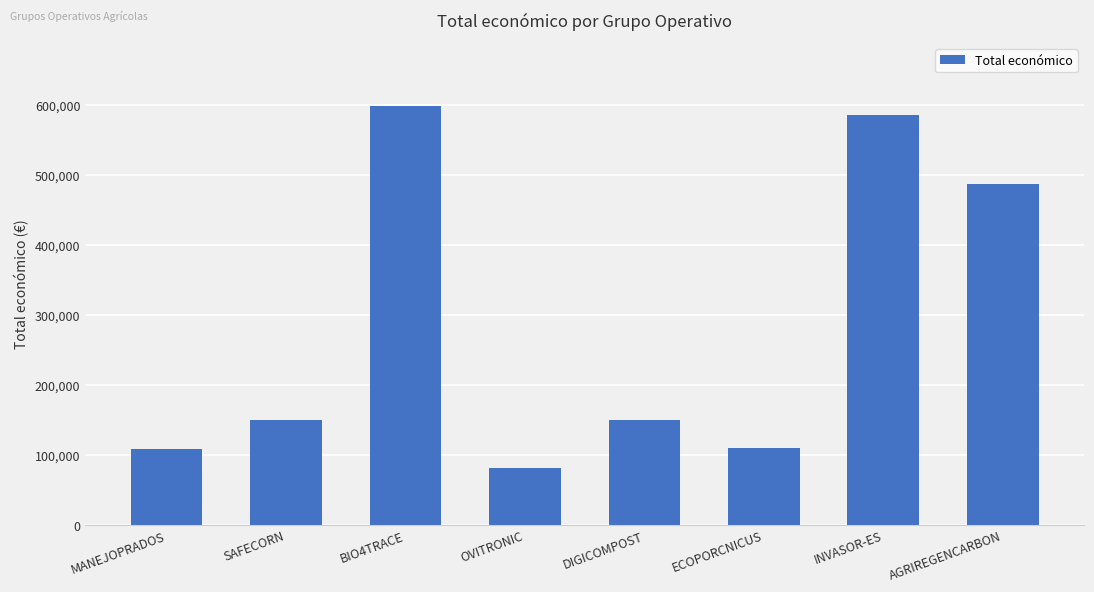

What is the value of the 7th bar from the left?

585346